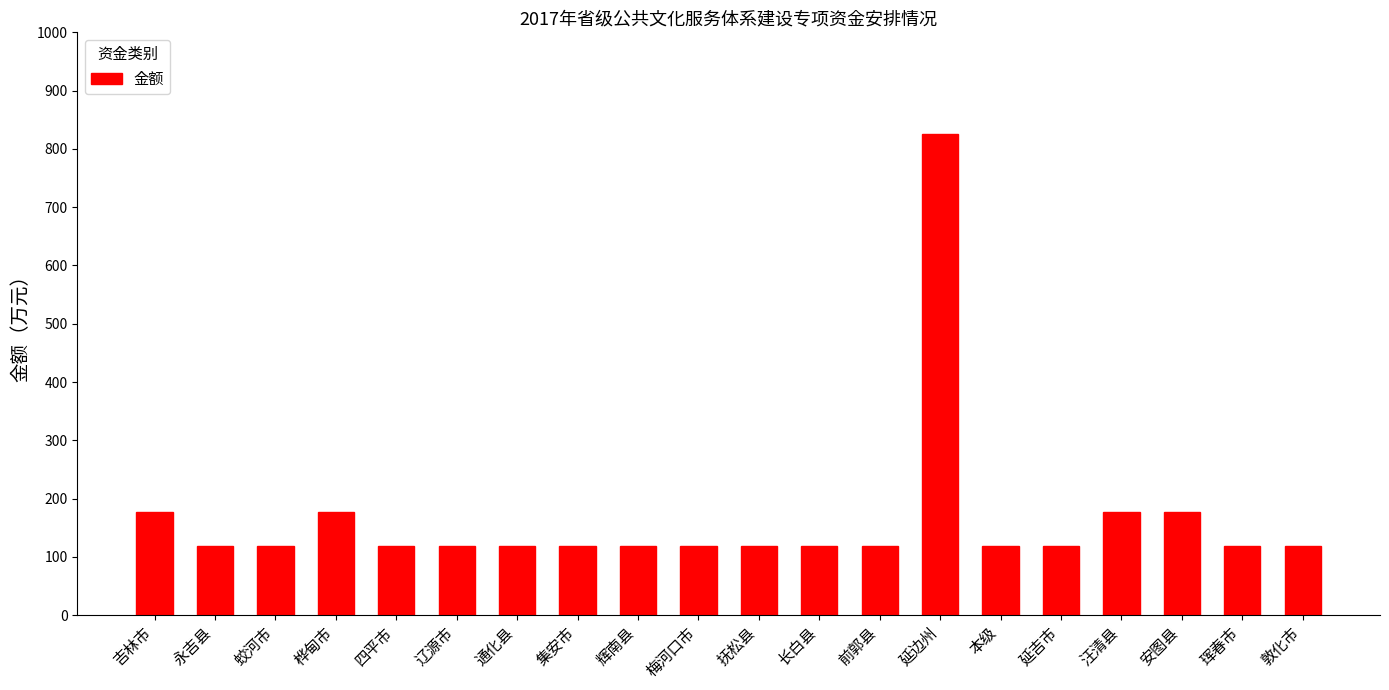

What is the smallest value displayed?

118